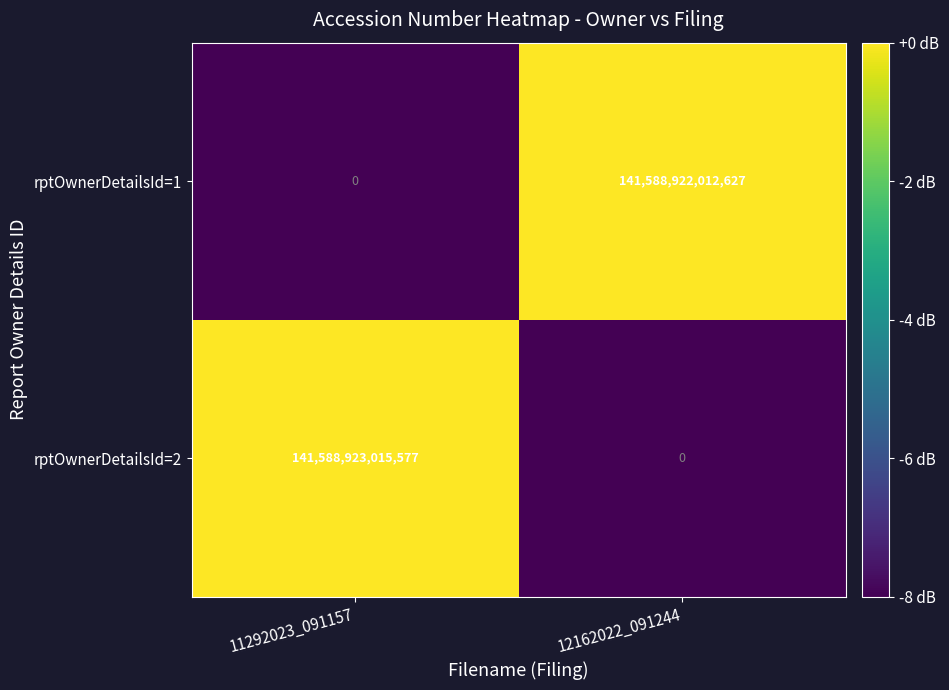

Which category has the highest value across all series?

11292023_091157